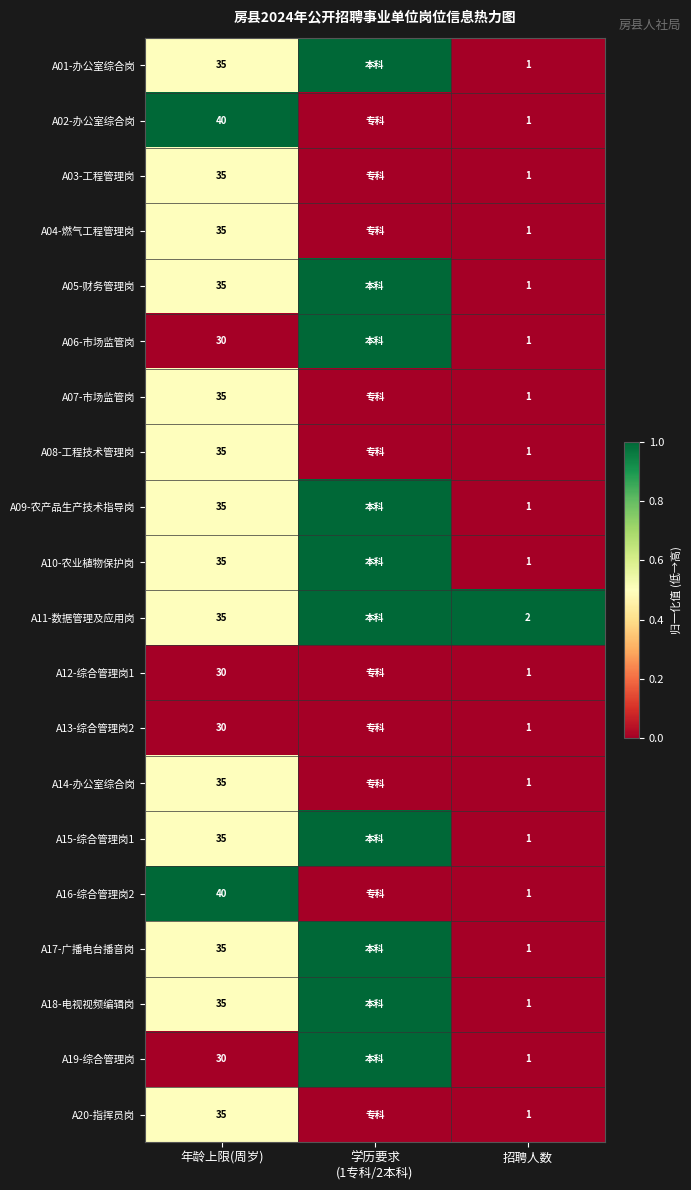

Is the value of A13-综合管理岗2 at 年龄上限(周岁) greater than the value of A20-指挥员岗 at 年龄上限(周岁)?

No